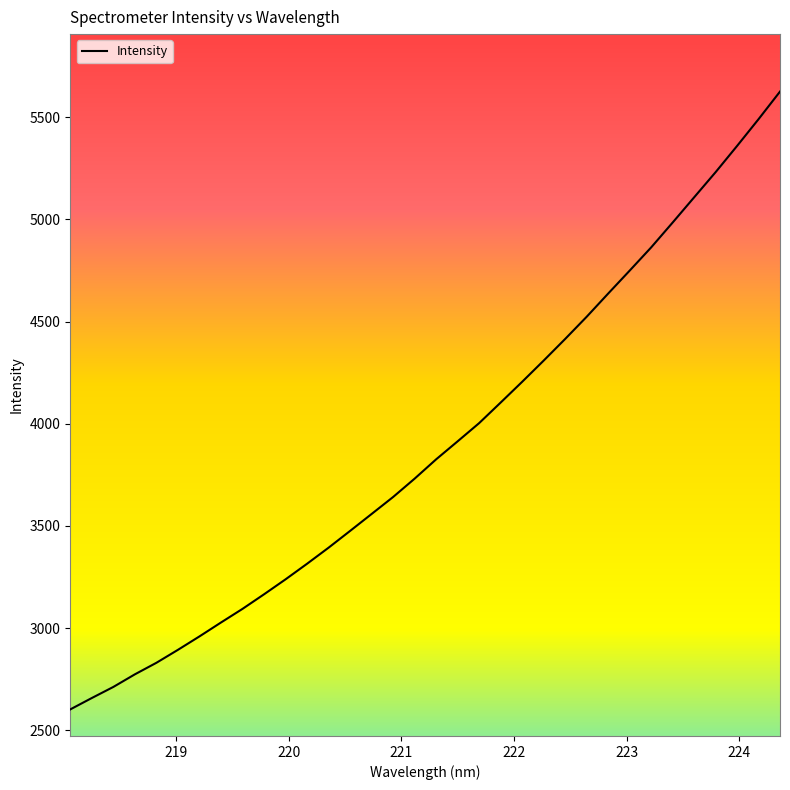

How many lines are shown in the chart?

1